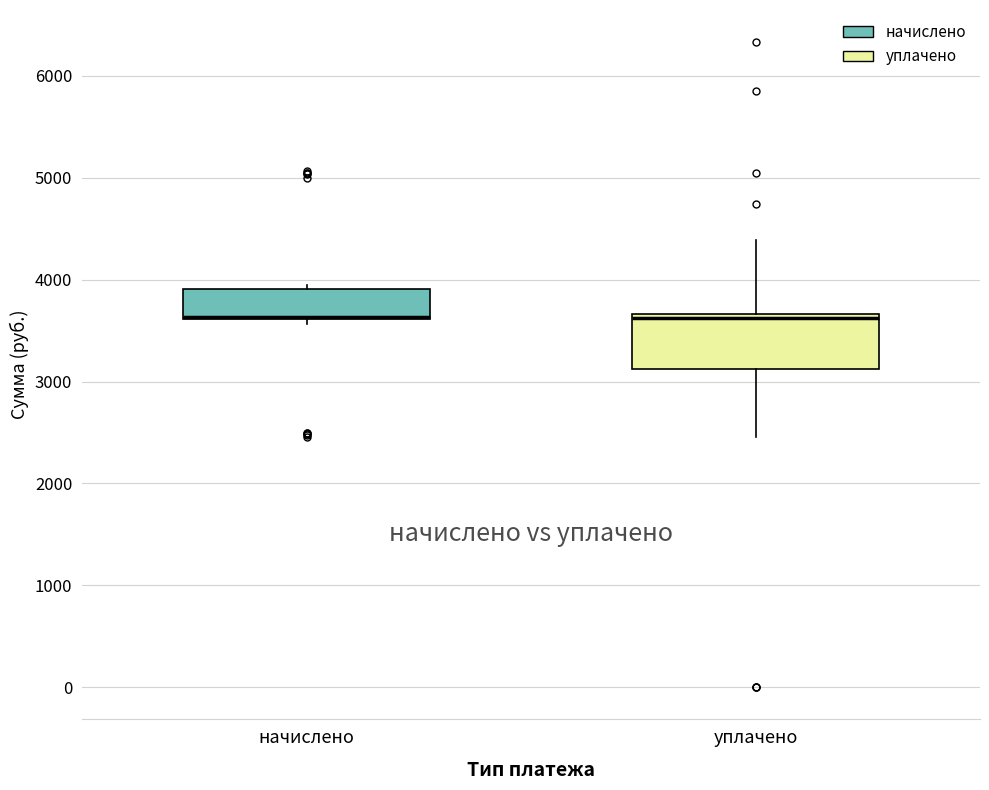

Comparing the boxes themselves (not the whiskers), which one is the tallest?

уплачено